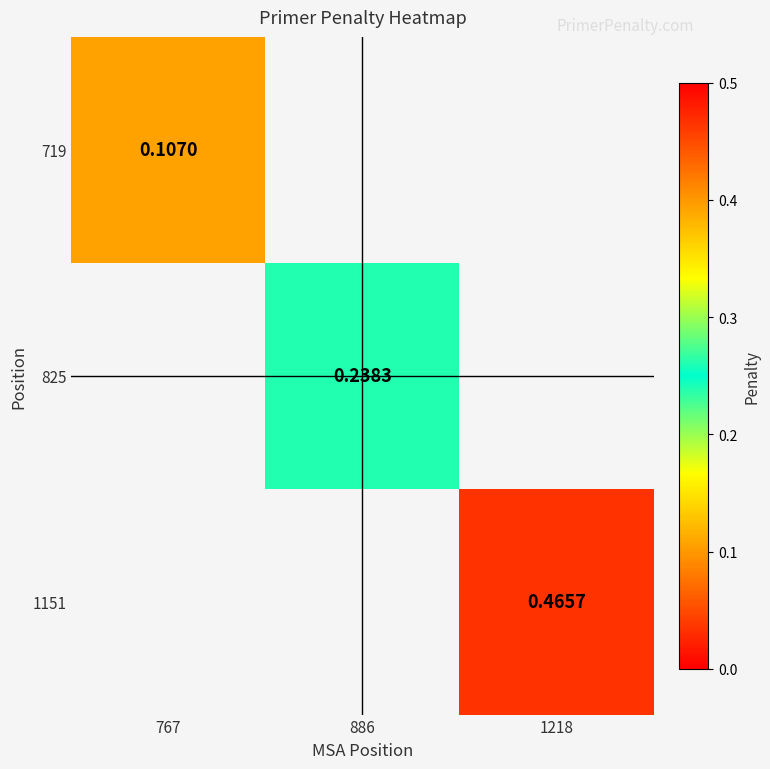

What is the smallest value displayed?

0.1